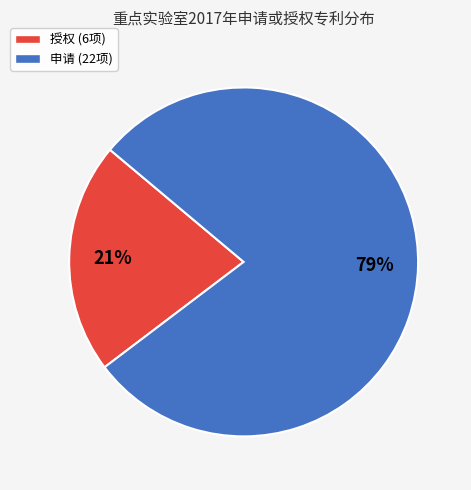

The 申请 slice represents 79% of the pie. True or false?

True